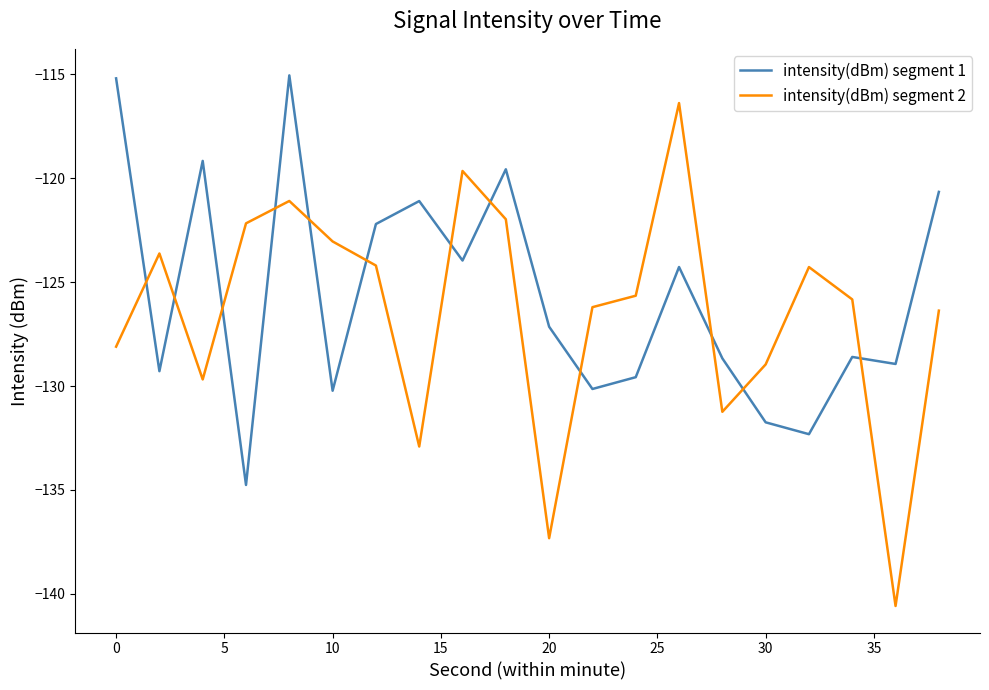

What is the smallest value displayed?

-140.6